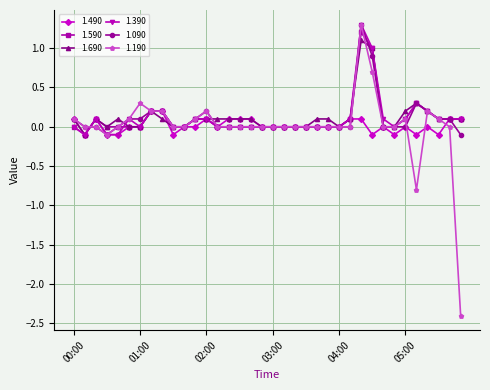

Which series has the widest spread of values?

1.190